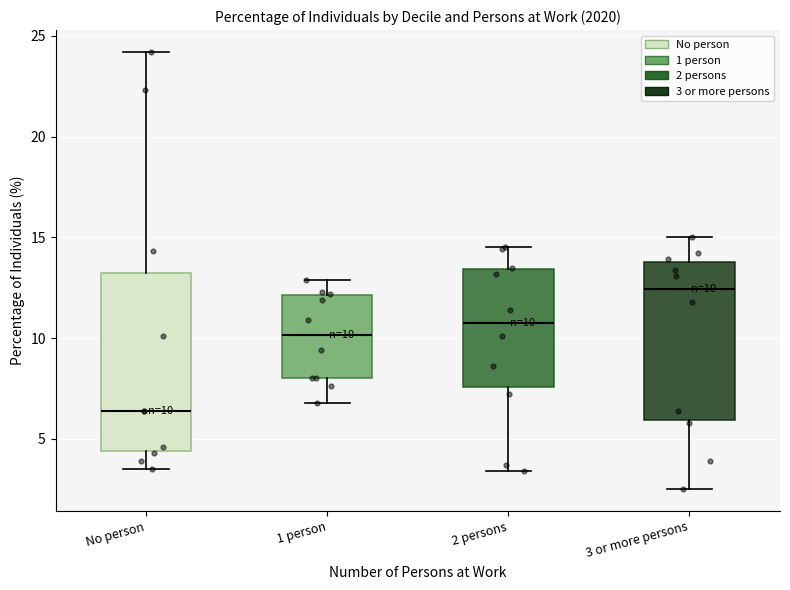

Which box is the tallest, from its lower edge to its upper edge?

No person